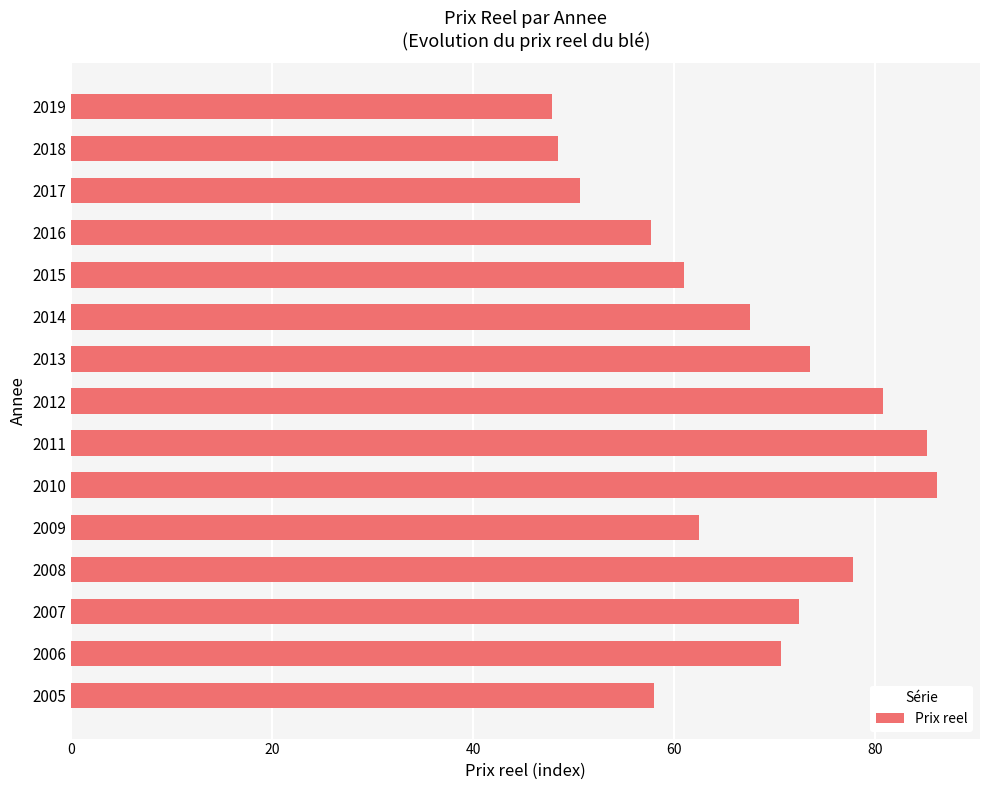

What is the difference between the maximum and minimum values?

38.3